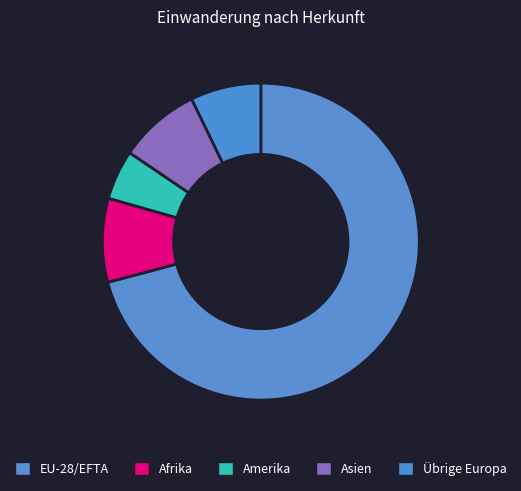

What is the ratio of the value at Afrika to the value at EU-28/EFTA?

0.1